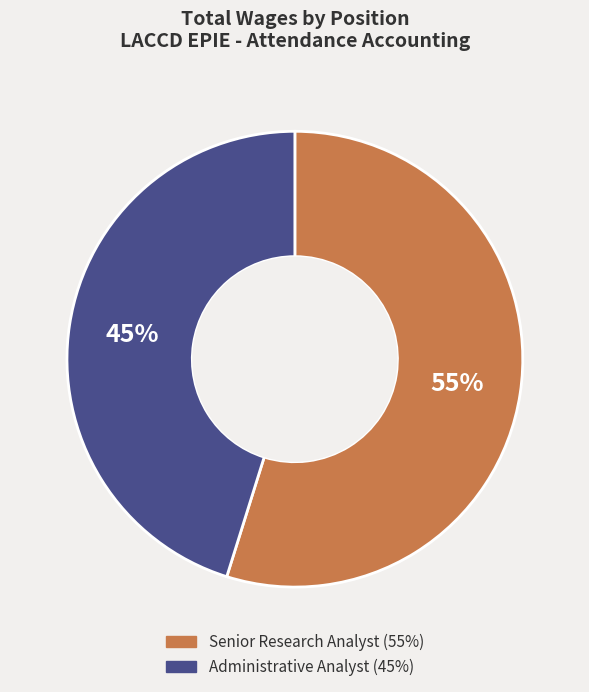

Is it true that Senior Research Analyst is 55% of the pie?

True